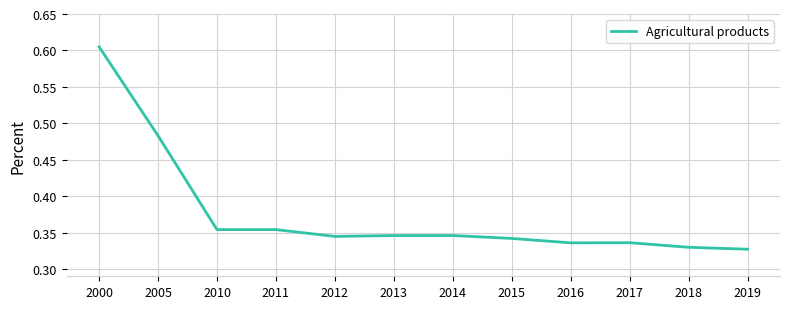

The chart shows a value of 0.6 at 2014. True or false?

False